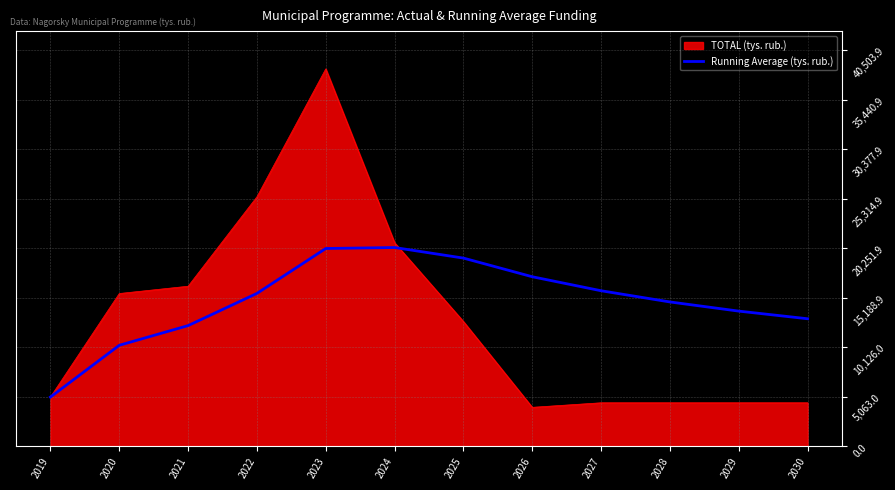

Which label corresponds to the largest value in the chart?

2023